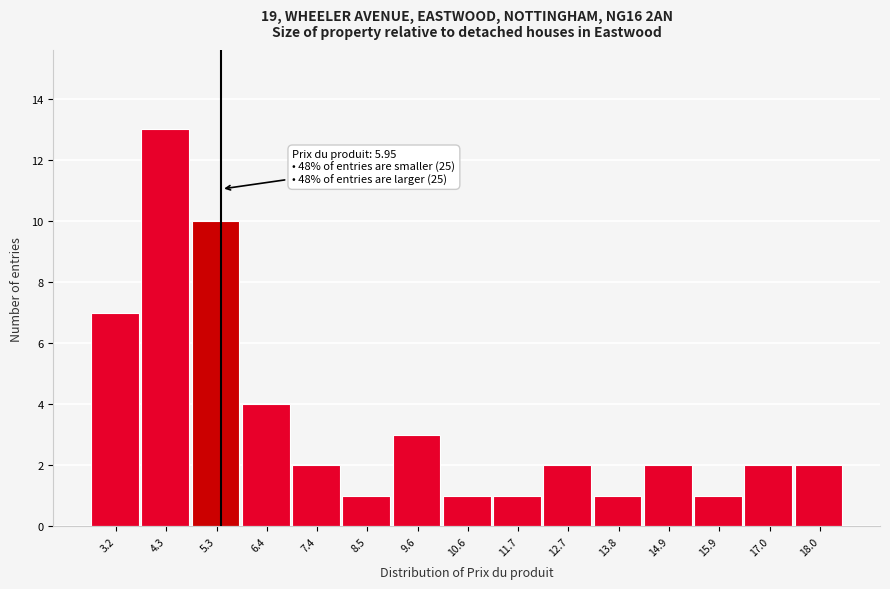

Reading left to right, what are all the values shown in this chart?

3.2=7	4.3=13	5.3=10	6.4=4	7.4=2	8.5=1	9.6=3	10.6=1	11.7=1	12.7=2	13.8=1	14.9=2	15.9=1	17.0=2	18.0=2